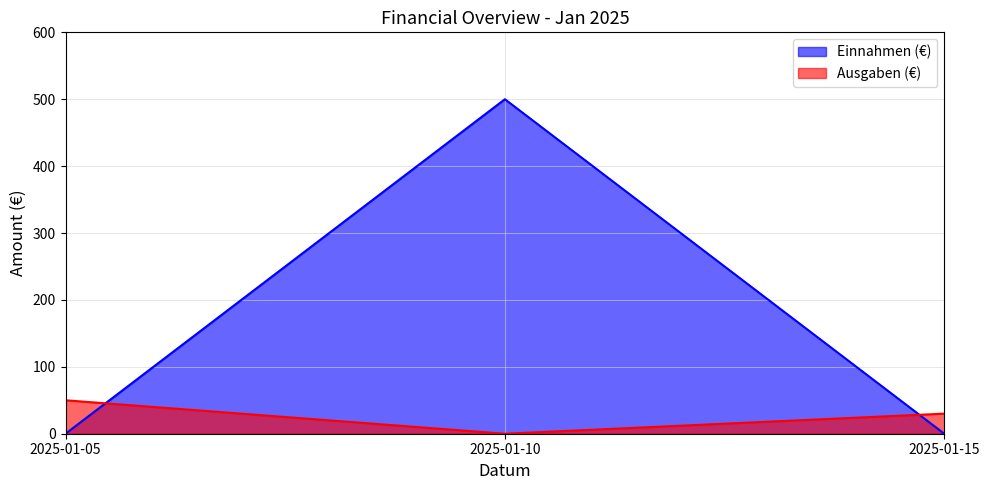

What value does the Ausgaben (€) series have at 2025-01-05, to the nearest 5?

50